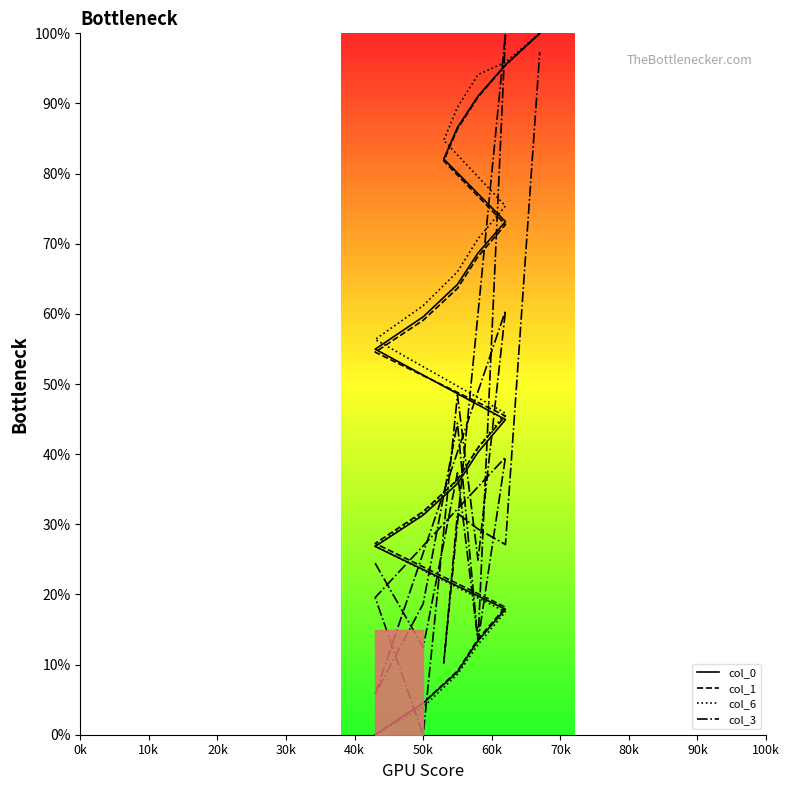

What is the label of the 10th point from the left?

90k